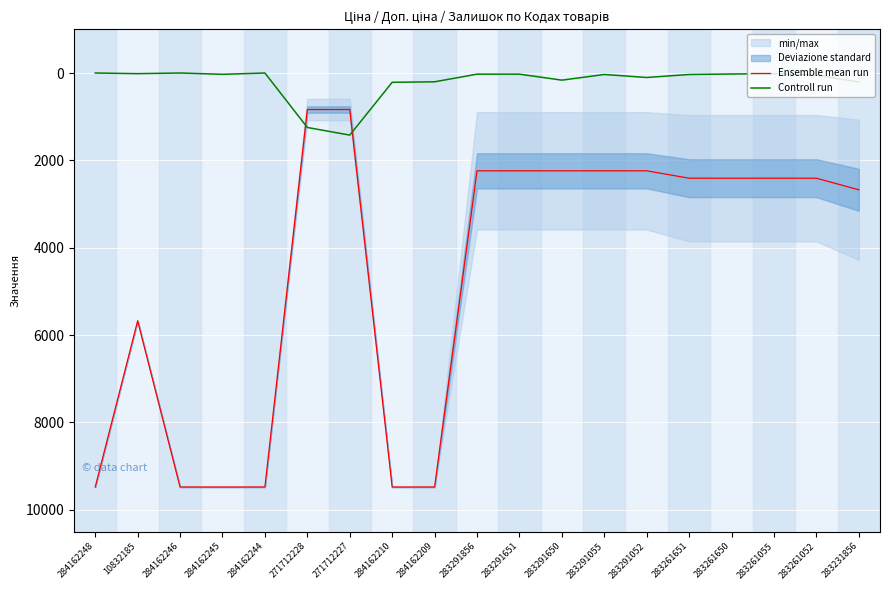

True or false: Ensemble mean run has more than 1 points higher than both neighbors.

False